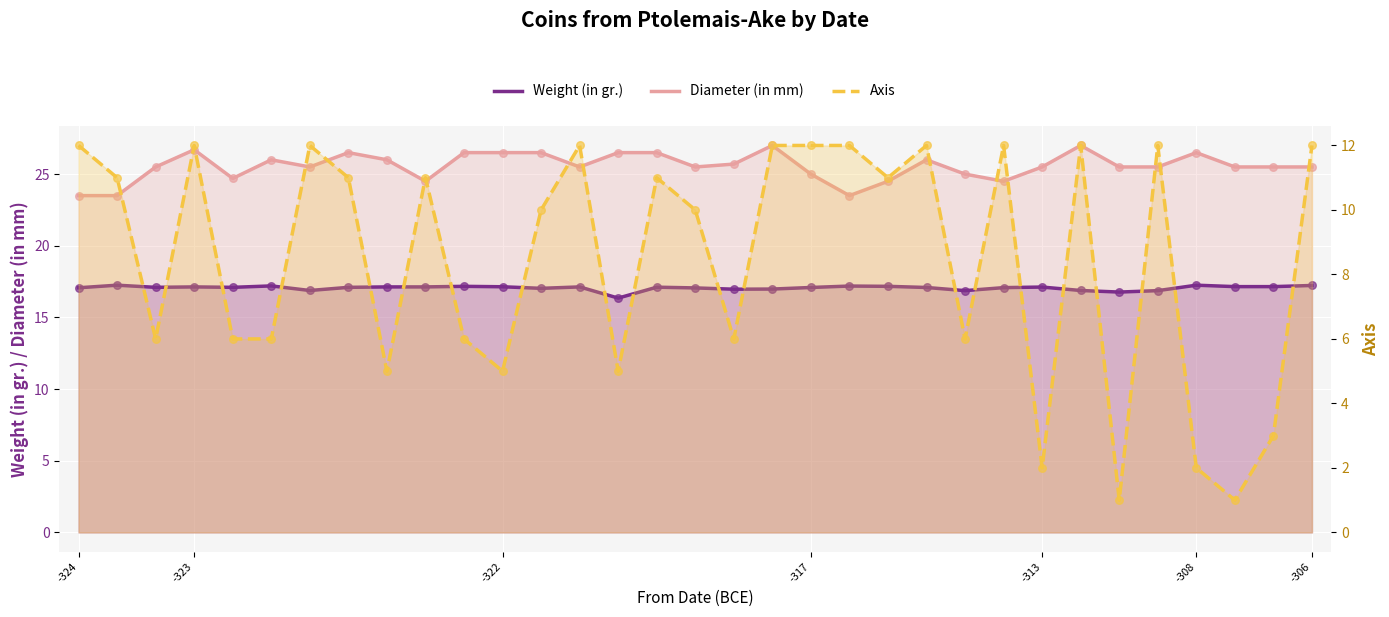

What are all the series names shown in the legend?

Weight (in gr.), Diameter (in mm), Axis